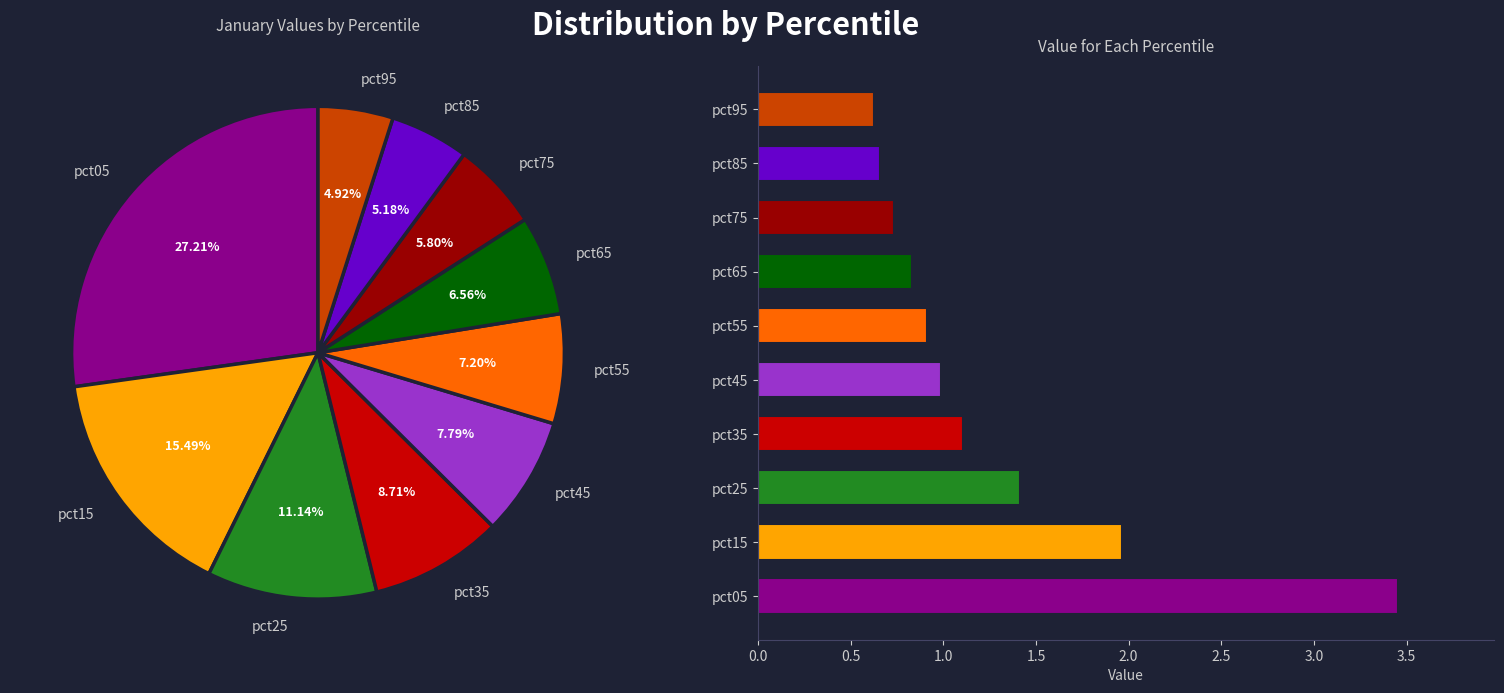

Between pct85 and pct75, which is larger?

pct75